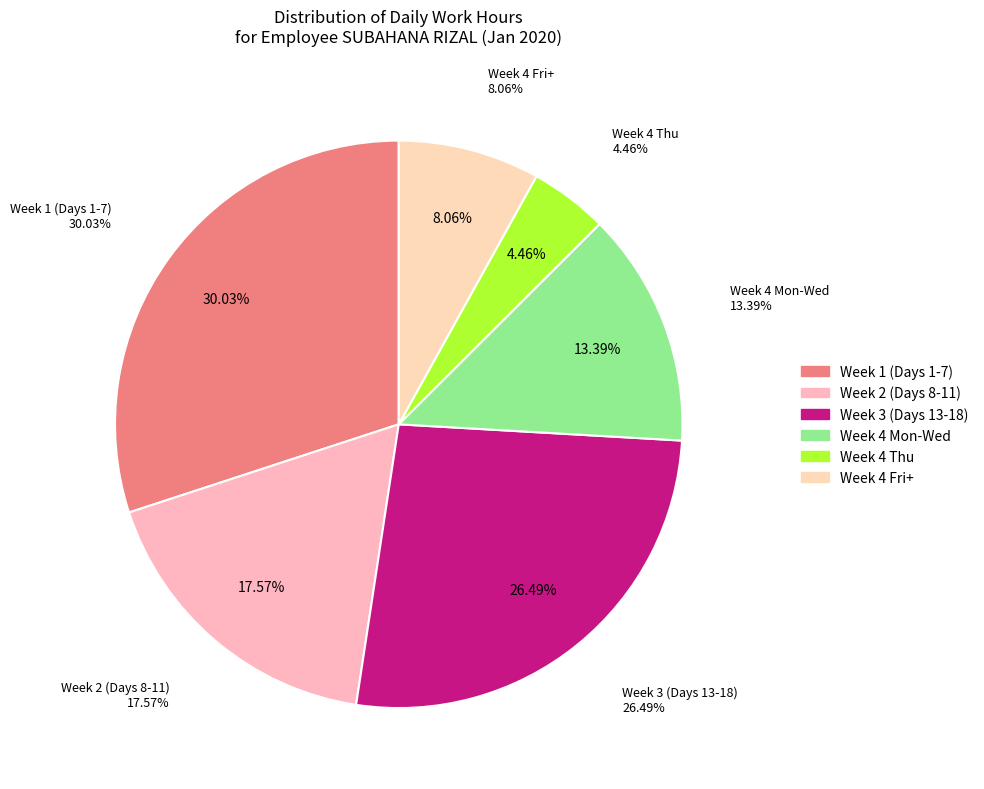

Does any single category account for the majority?

No